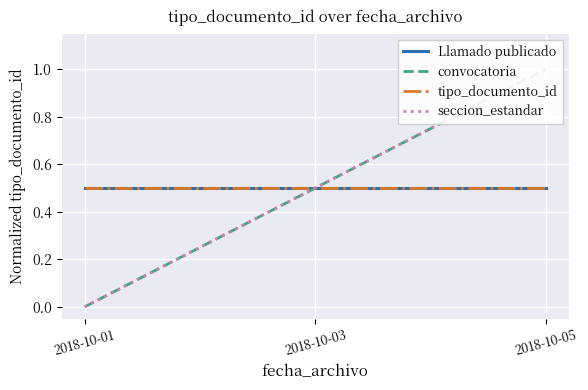

Which series has the widest spread of values?

convocatoria